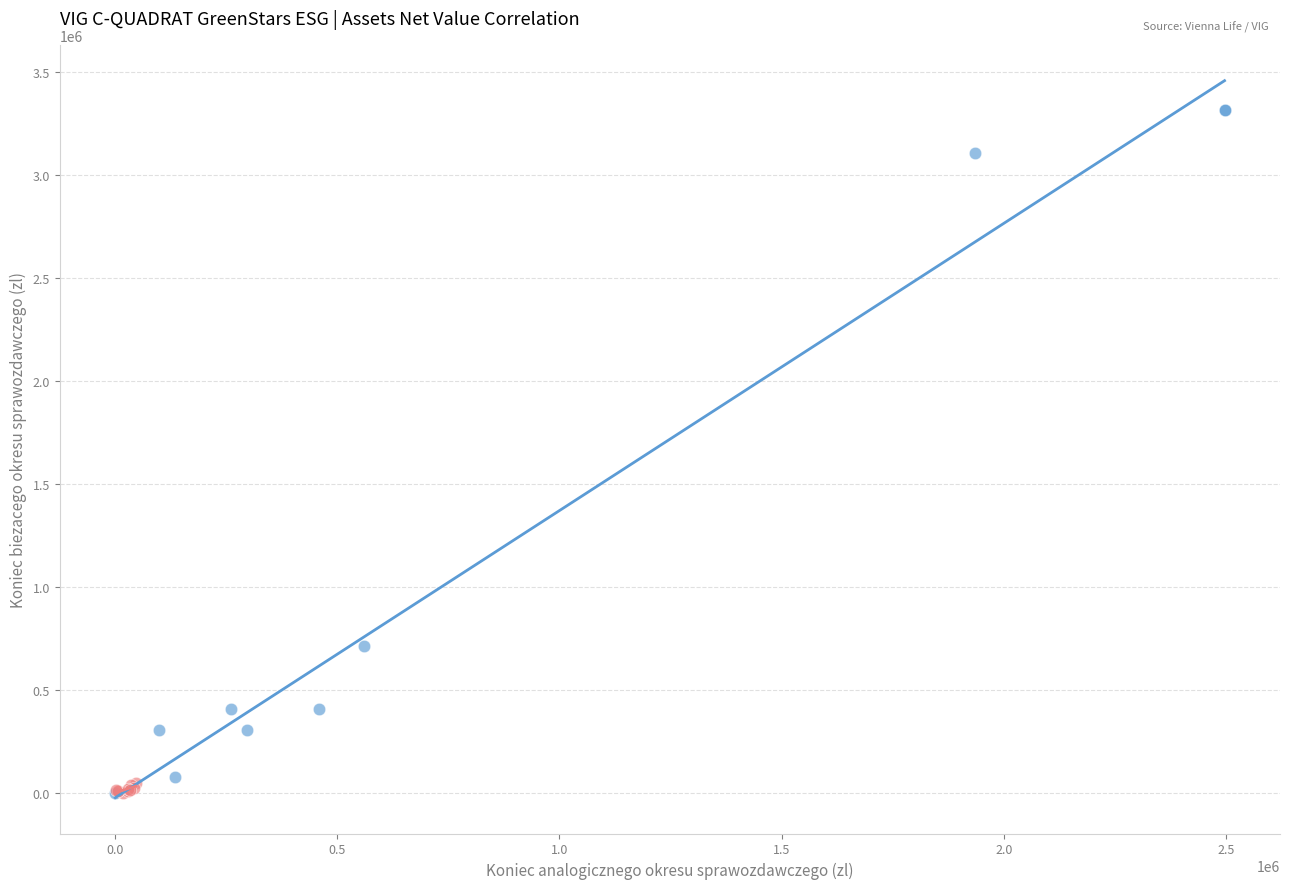

Which series contains the highest Y value?

Koniec biezacego okresu